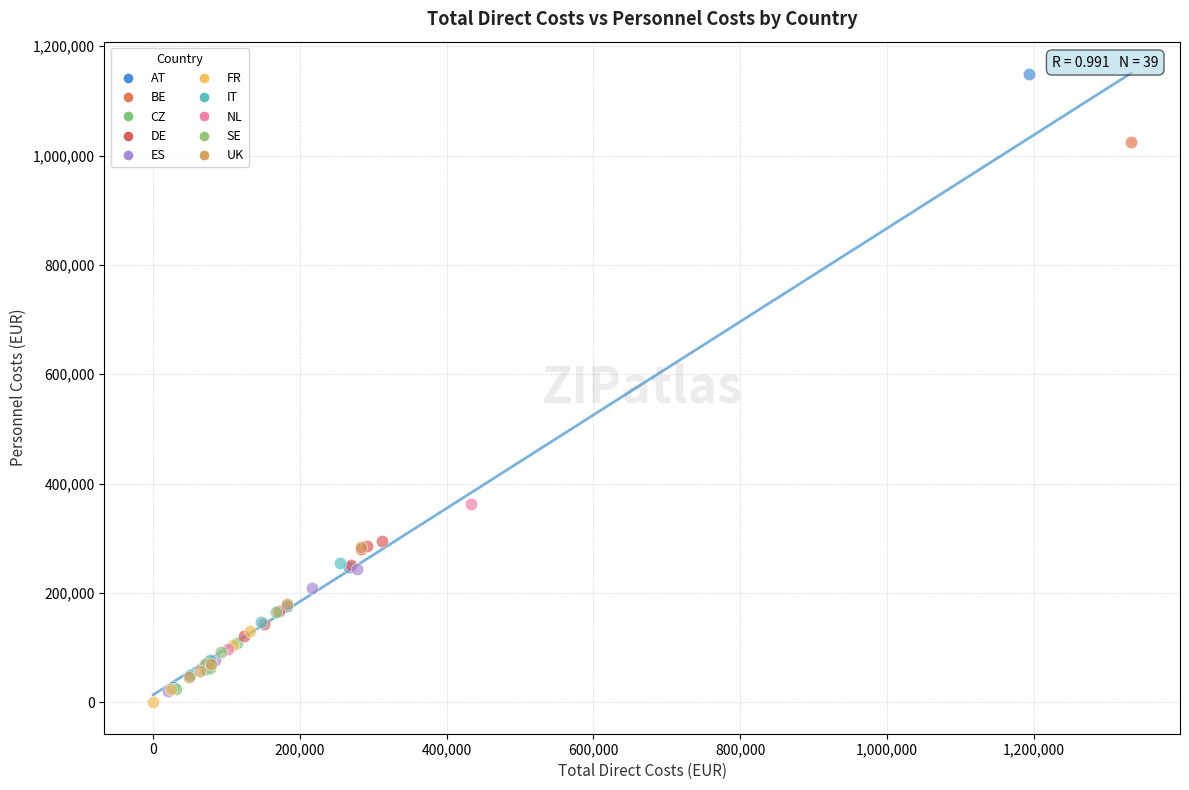

What are all the series names shown in the legend?

AT, BE, CZ, DE, ES, FR, IT, NL, SE, UK